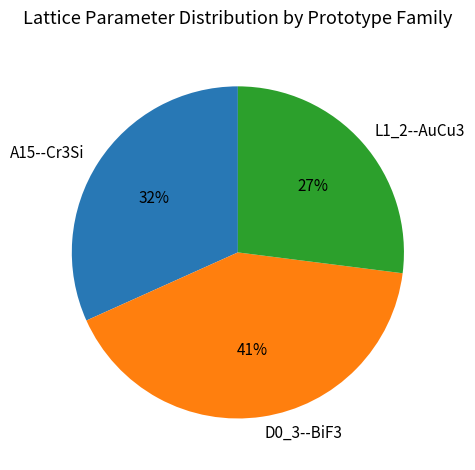

What percentage is the A15--Cr3Si slice, to the nearest percent?

32%